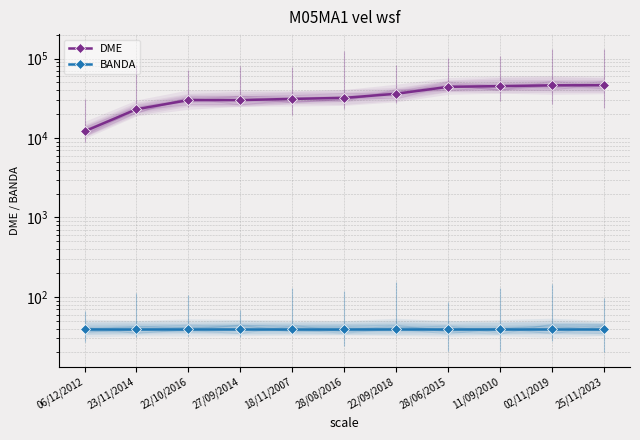

True or false: BANDA and DME cross at least once.

False